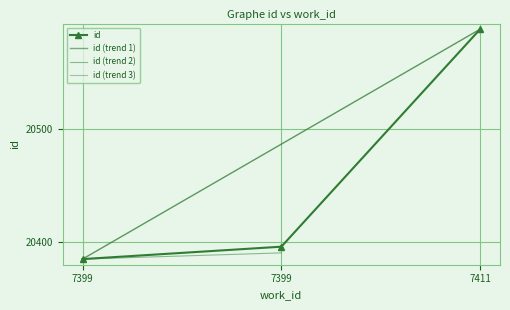

How many data points are less than 20396?

1